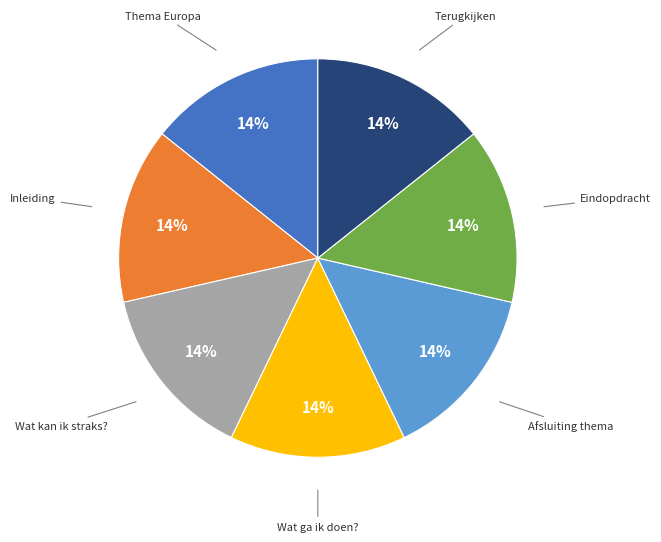

How many segments does this pie chart have?

7